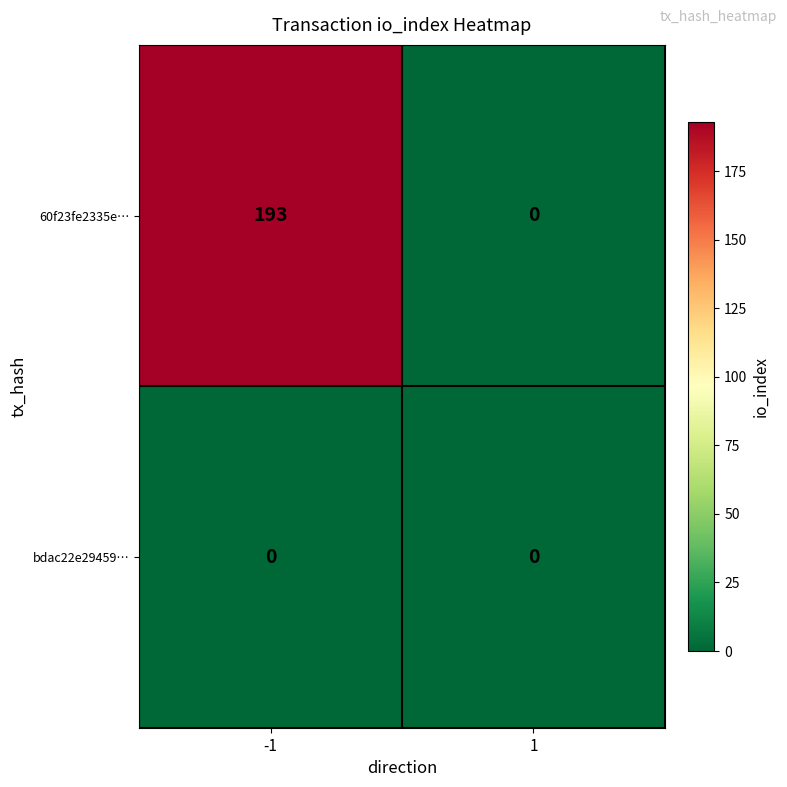

Reading left to right, what are all the values shown in this chart?

60f23fe2335e…: 193	0
bdac22e29459…: 0	0